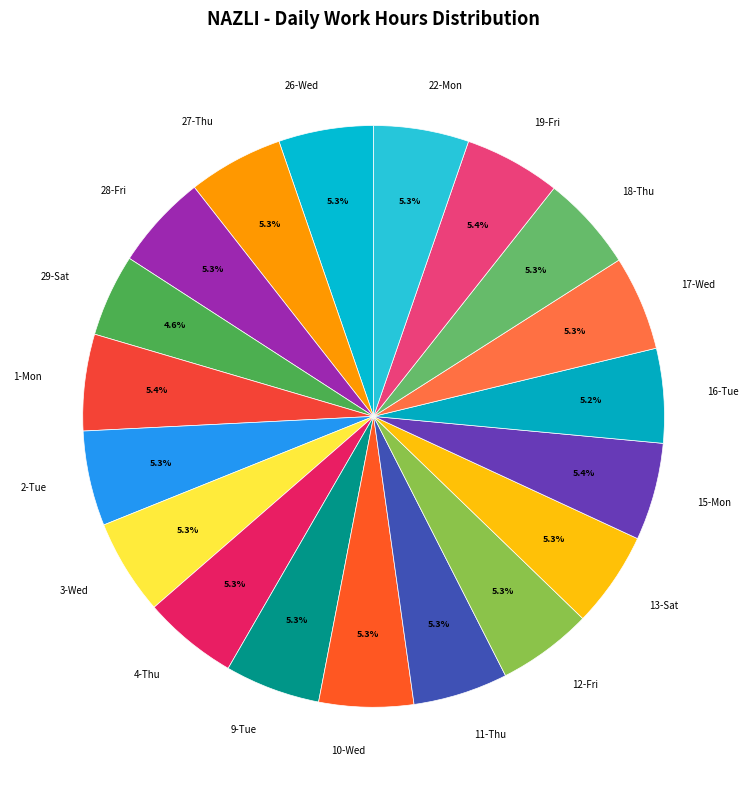

How many segments does this pie chart have?

19